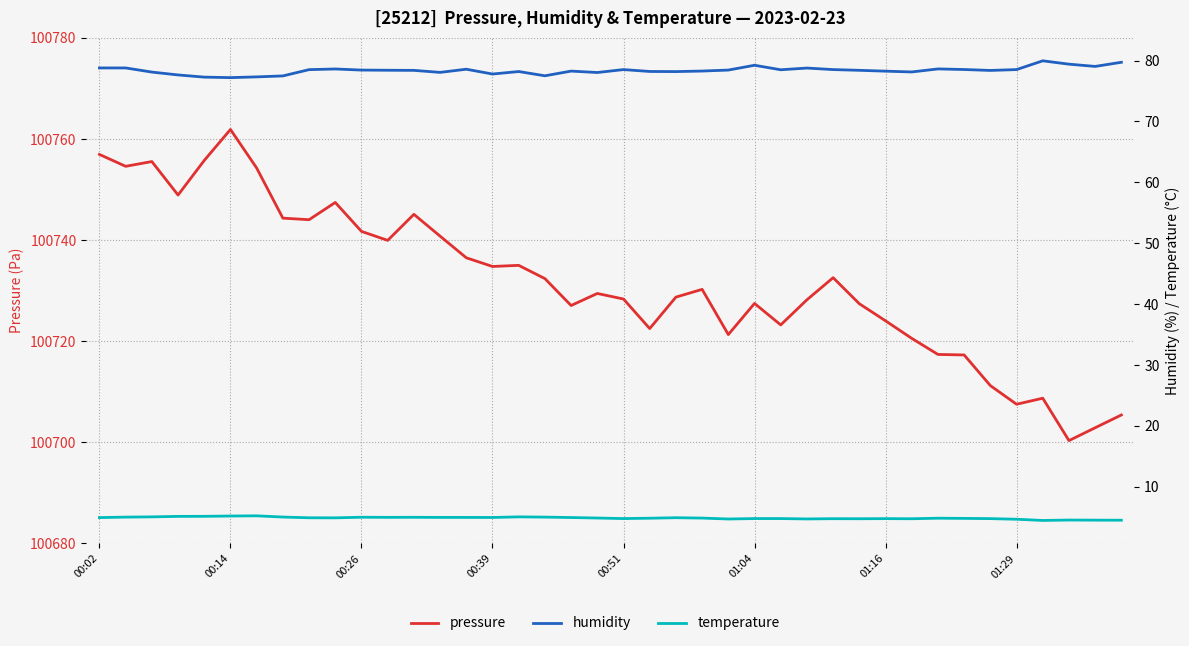

What is the difference between the maximum and minimum values in the temperature series?

0.8